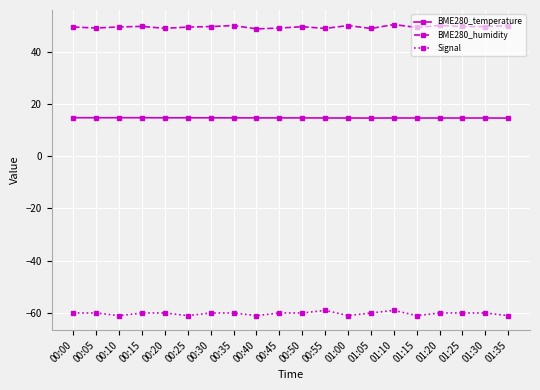

What is the minimum value shown in the chart?

-61.0